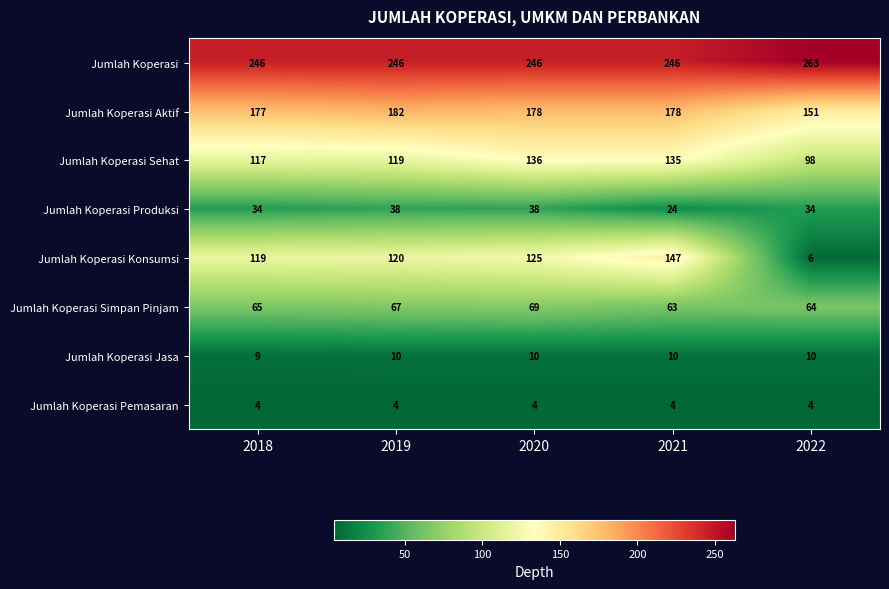

Rank the series by their maximum value, from highest to lowest.

Jumlah Koperasi, Jumlah Koperasi Aktif, Jumlah Koperasi Konsumsi, Jumlah Koperasi Sehat, Jumlah Koperasi Simpan Pinjam, Jumlah Koperasi Produksi, Jumlah Koperasi Jasa, Jumlah Koperasi Pemasaran